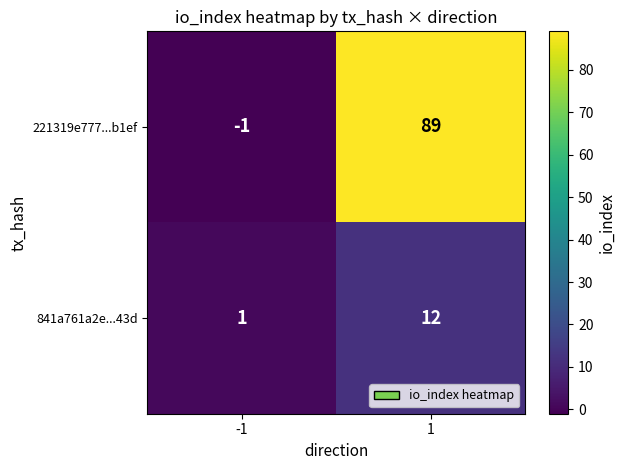

Reading left to right, what are all the values shown in this chart?

221319e777...b1ef: -1=-1	1=89
841a761a2e...43d: -1=1	1=12